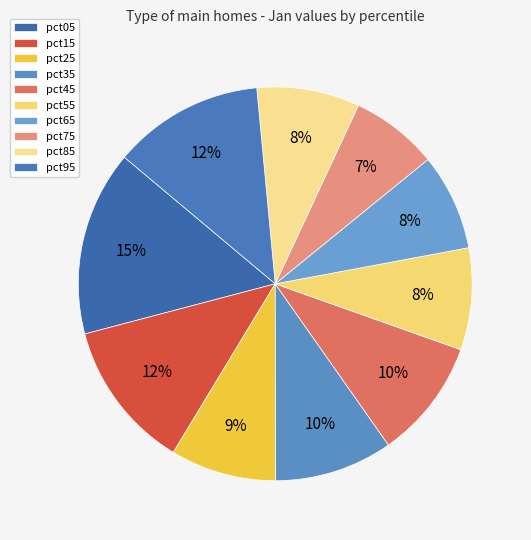

To the nearest percent, what portion does pct25 represent?

9%